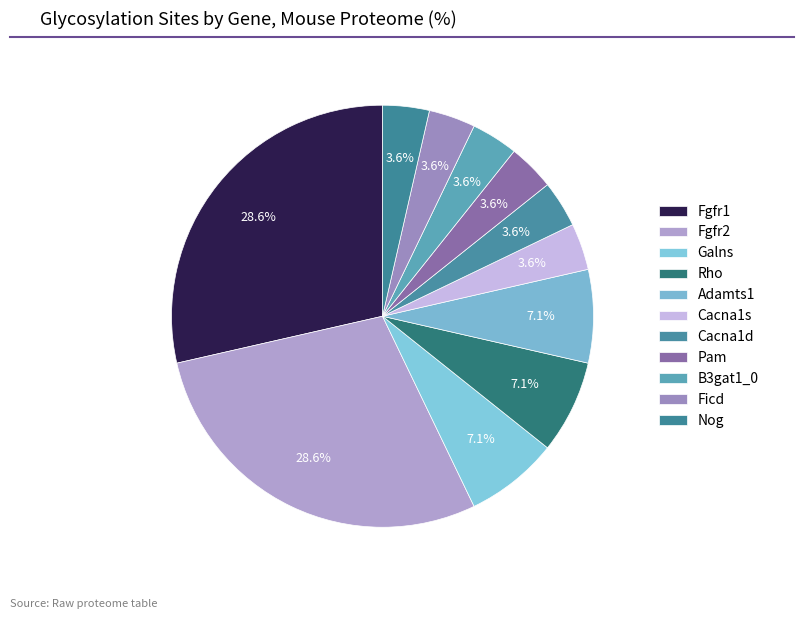

Is it true that Galns is 18% of the pie?

False